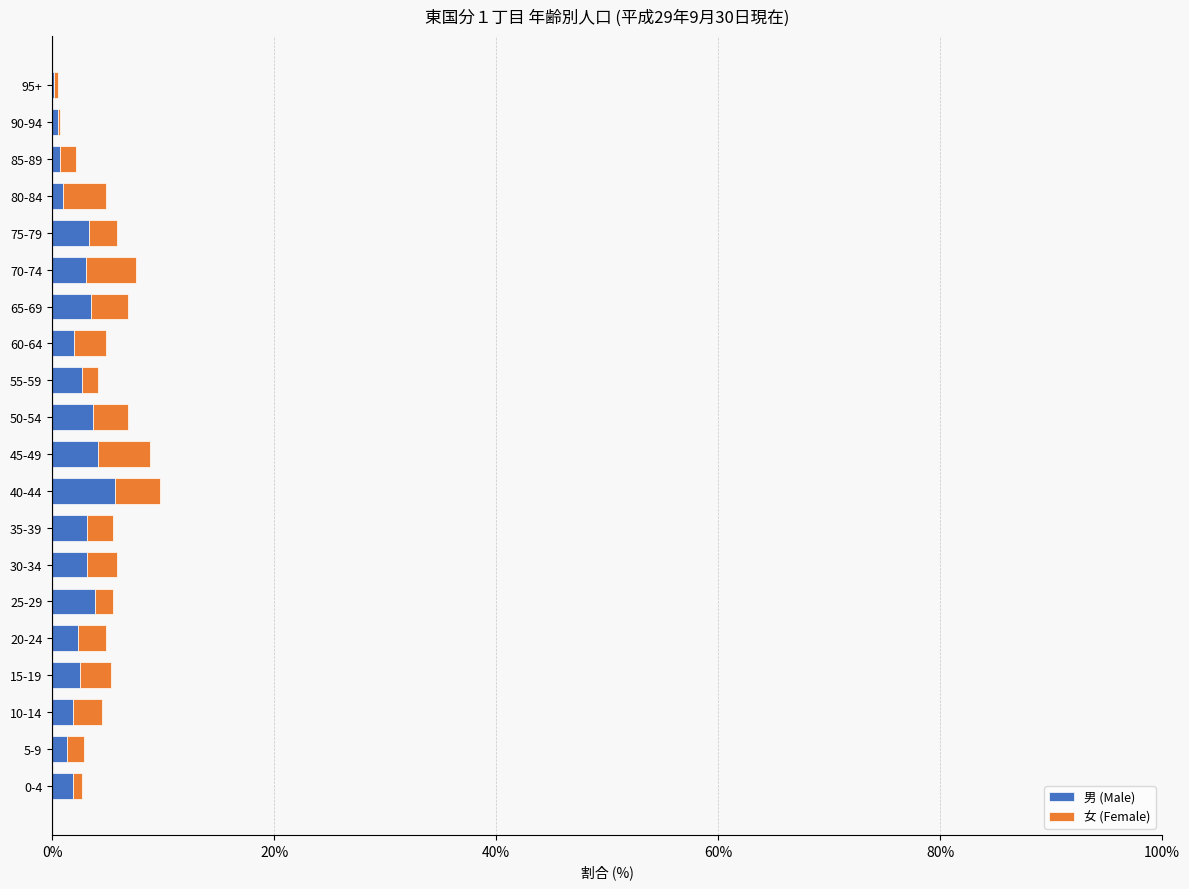

What is the total value across all series at 70-74?

7.5